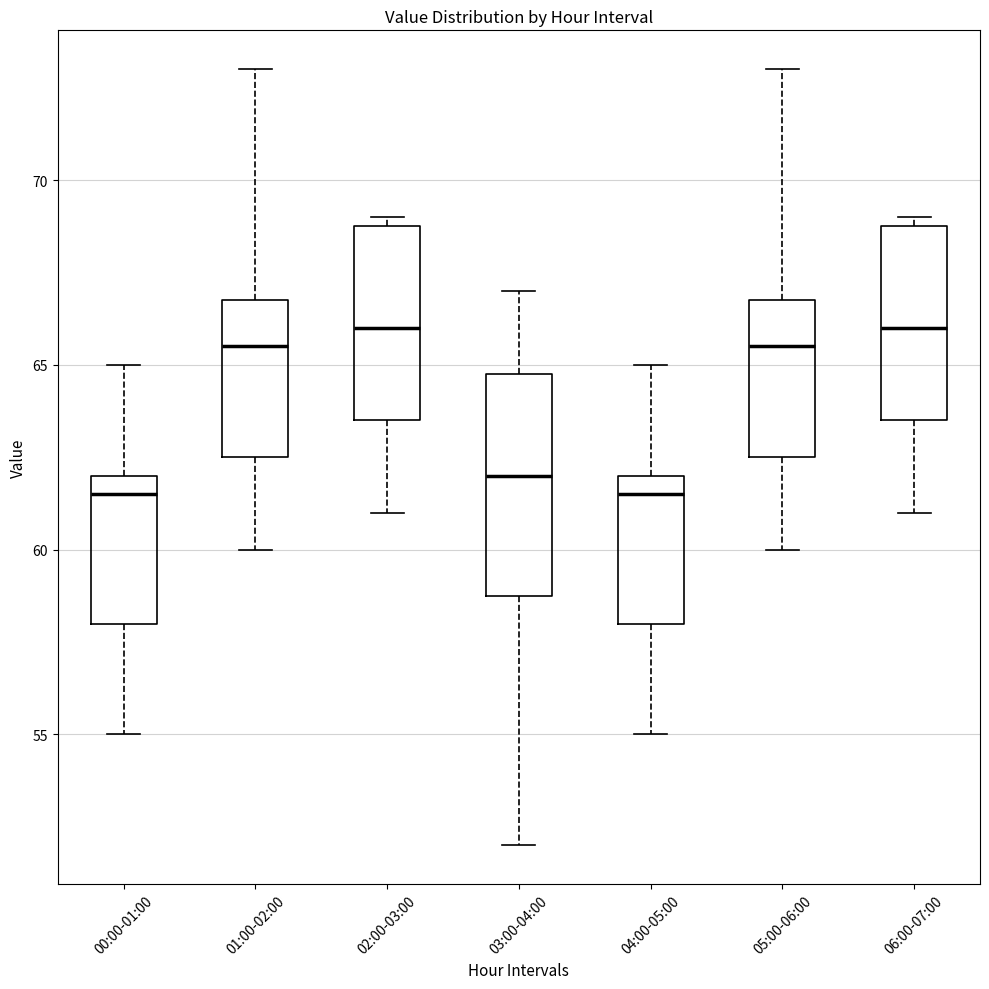

Comparing the boxes themselves (not the whiskers), which one is the tallest?

03:00-04:00